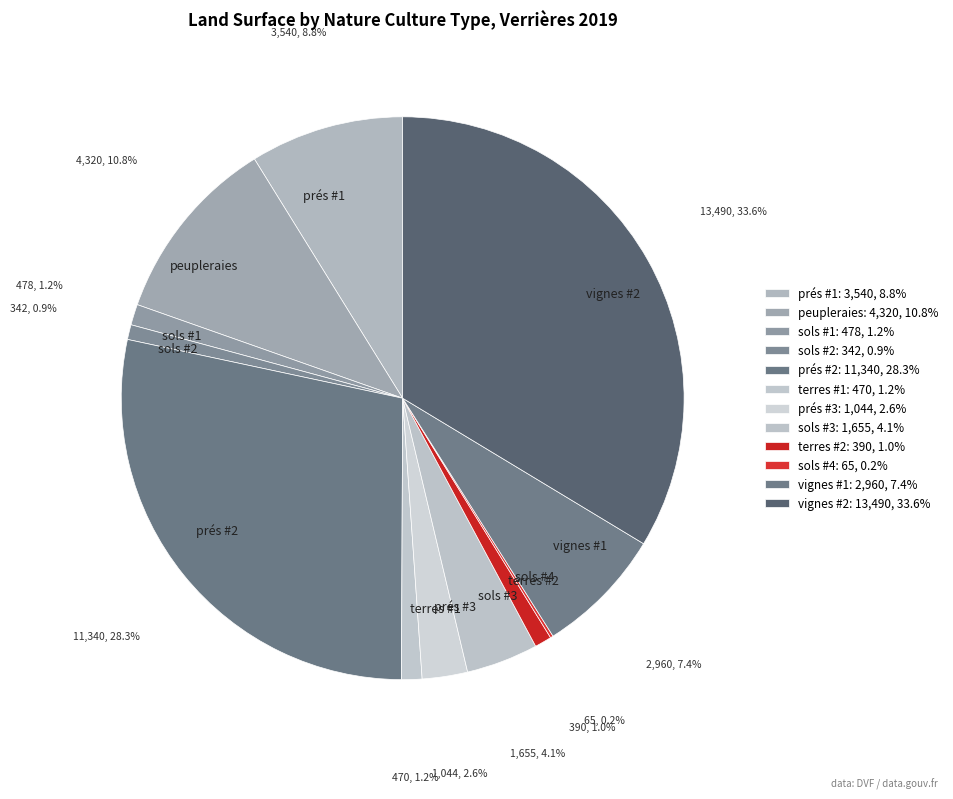

Which has a higher value, vignes #1 or prés #3?

vignes #1